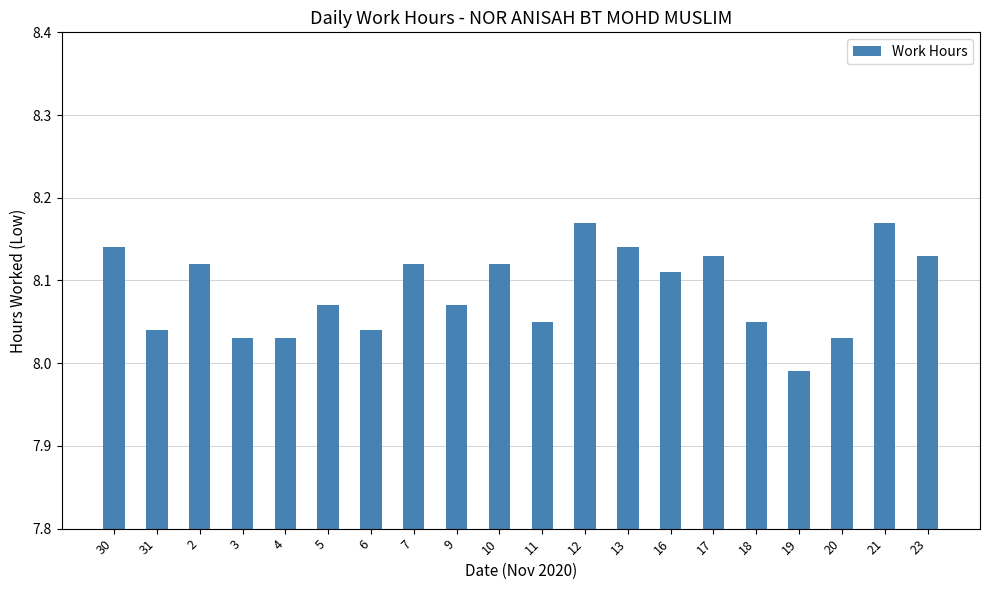

What is the sum of the values at 17 and 21?

16.3